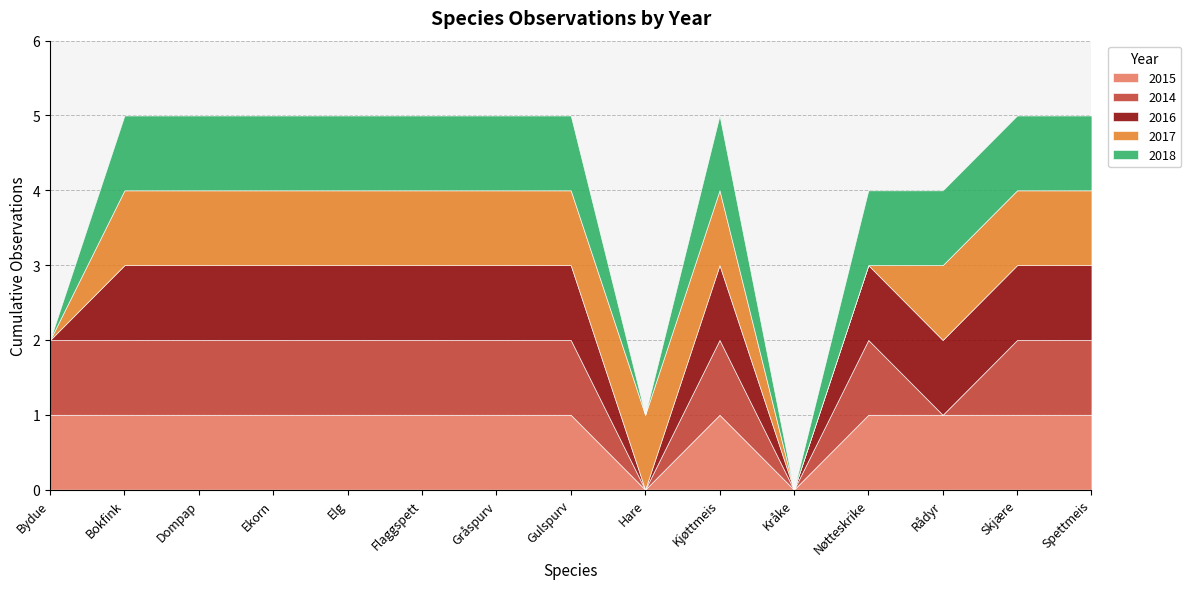

The value of 2015 at Rådyr is 1. True or false?

True